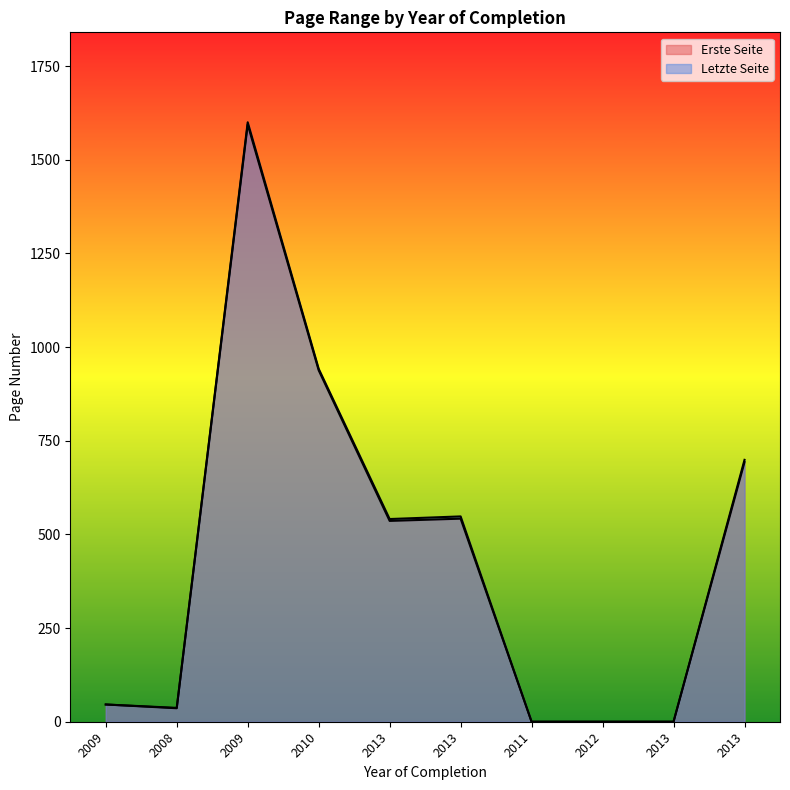

True or false: Erste Seite and Letzte Seite cross at least once.

False